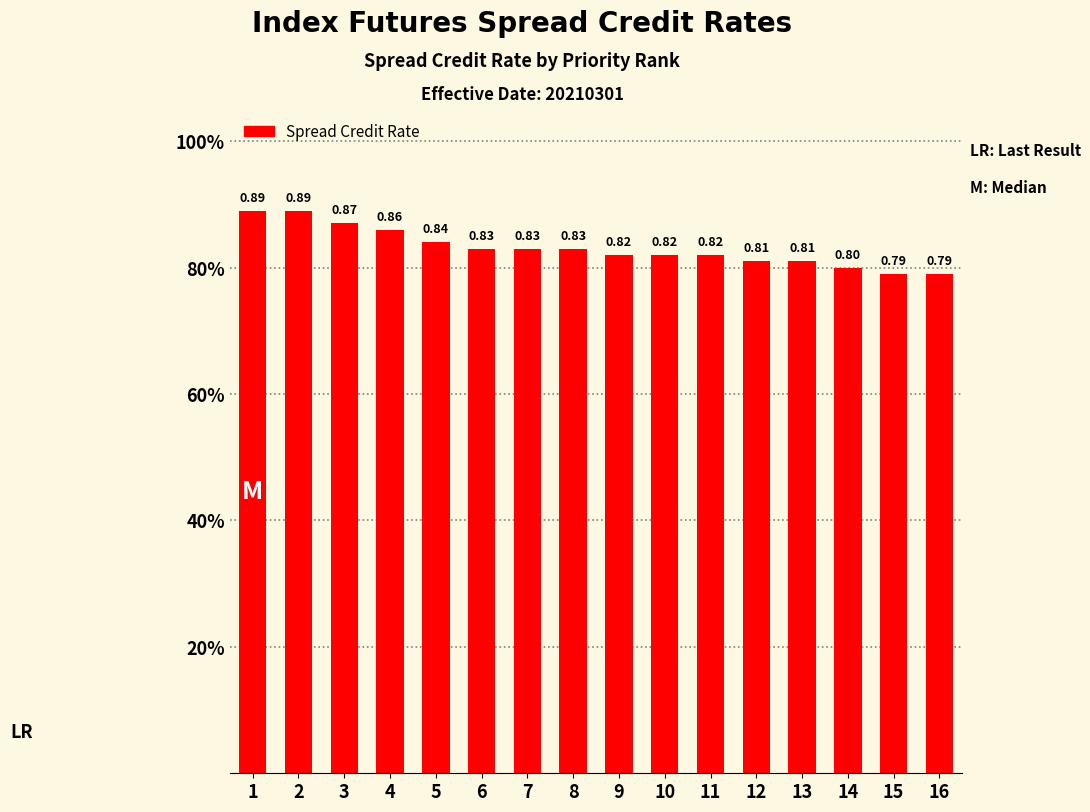

Are the bars horizontal?

No